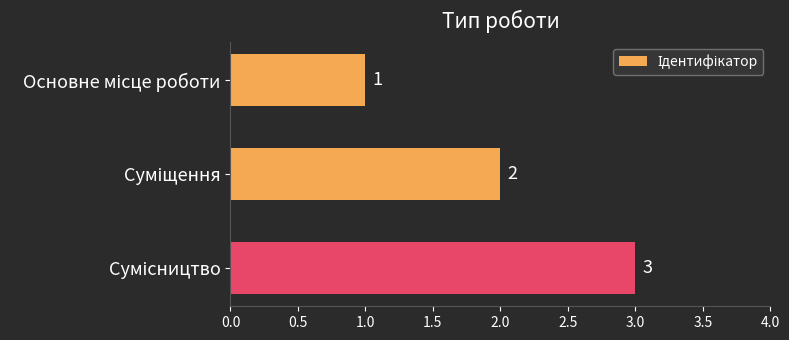

How many values are between 1 and 3?

3